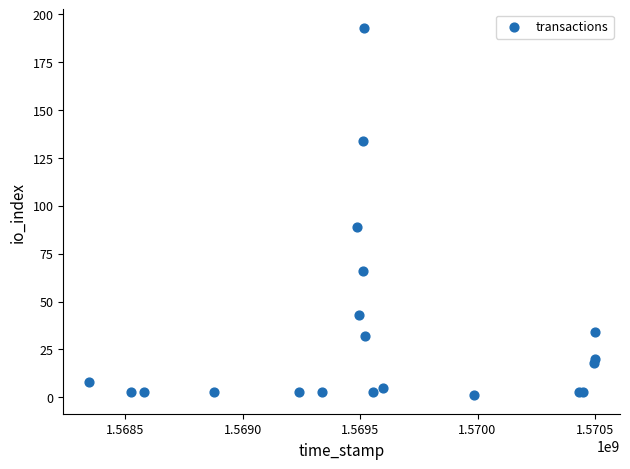

What Y value in the scatter plot is closest to 97?

89